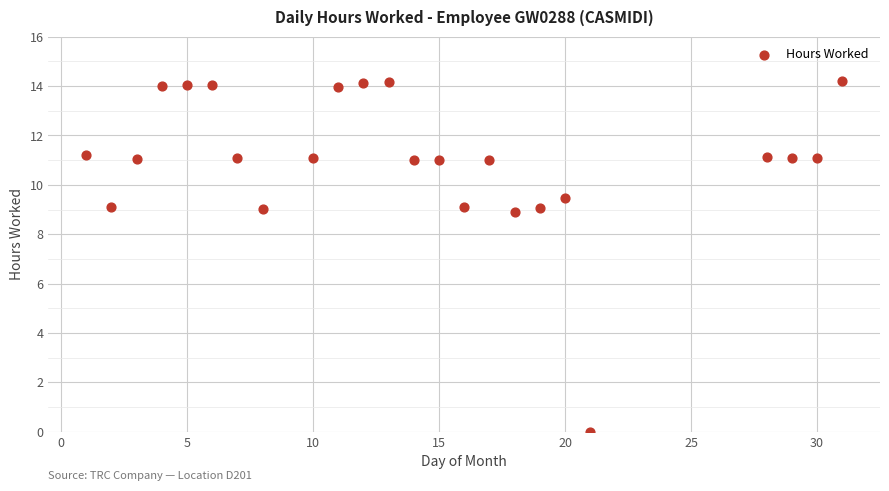

What is the range of Y values (max minus min)?

14.2